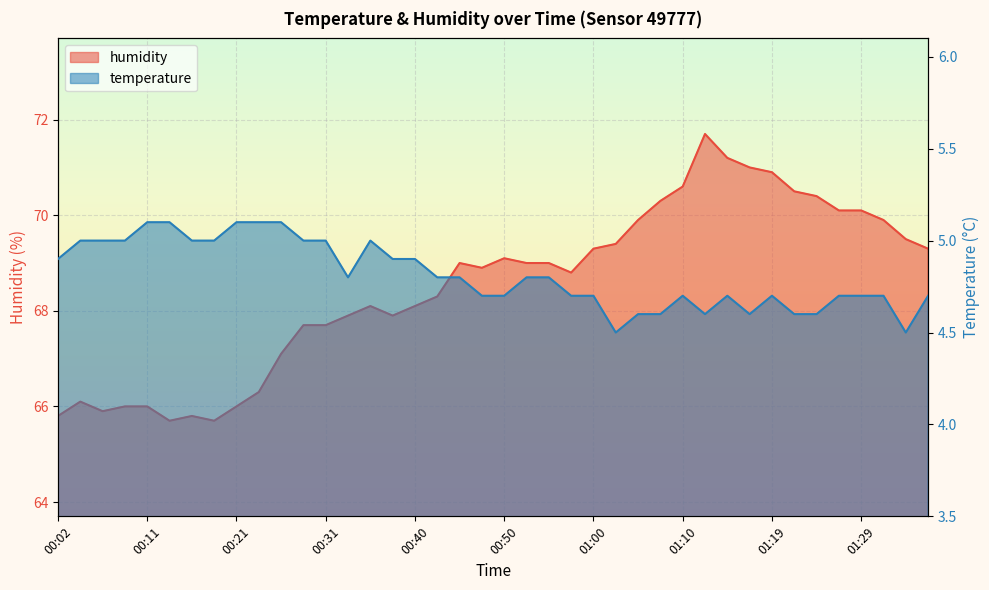

Reading left to right, transcribe all the data shown in this chart.

temperature: 4.9	5.0	5.0	5.0	5.1	5.1	5.0	5.0	5.1	5.1	5.1	5.0	5.0	4.8	5.0	4.9	4.9	4.8	4.8	4.7	4.7	4.8	4.8	4.7	4.7	4.5	4.6	4.6	4.7	4.6	4.7	4.6	4.7	4.6	4.6	4.7	4.7	4.7	4.5	4.7
humidity: 65.8	66.1	65.9	66.0	66.0	65.7	65.8	65.7	66.0	66.3	67.1	67.7	67.7	67.9	68.1	67.9	68.1	68.3	69.0	68.9	69.1	69.0	69.0	68.8	69.3	69.4	69.9	70.3	70.6	71.7	71.2	71.0	70.9	70.5	70.4	70.1	70.1	69.9	69.5	69.3